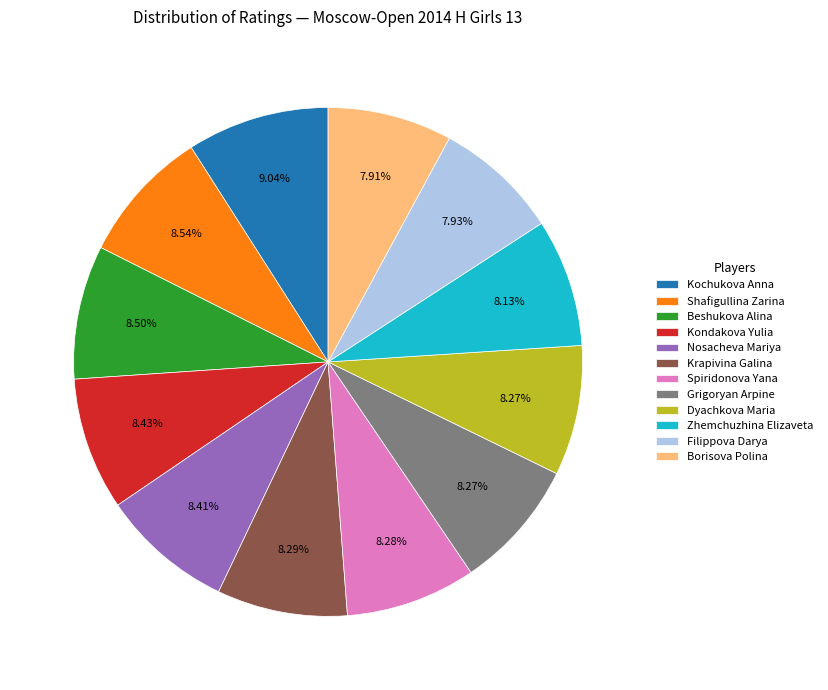

What percentage is NOT represented by Grigoryan Arpine?

91.7%